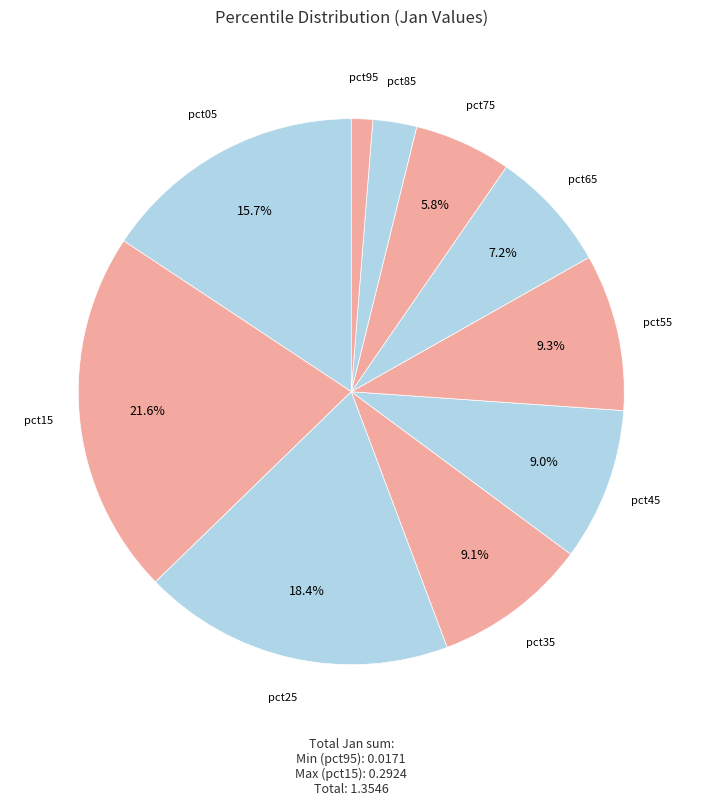

To the nearest percent, what is the average slice percentage?

10%